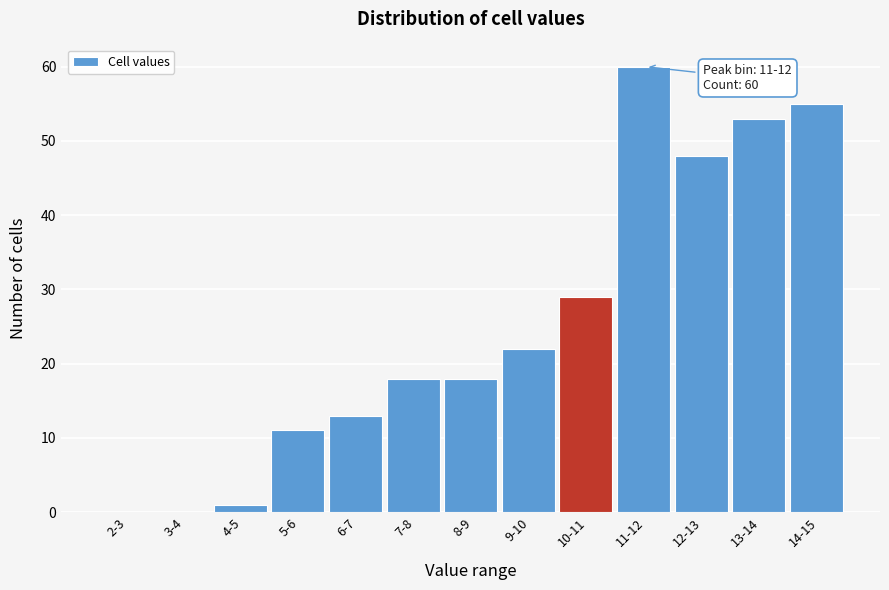

Reading left to right, extract all data points from this chart.

2-3=0	3-4=0	4-5=1	5-6=11	6-7=13	7-8=18	8-9=18	9-10=22	10-11=29	11-12=60	12-13=48	13-14=53	14-15=55